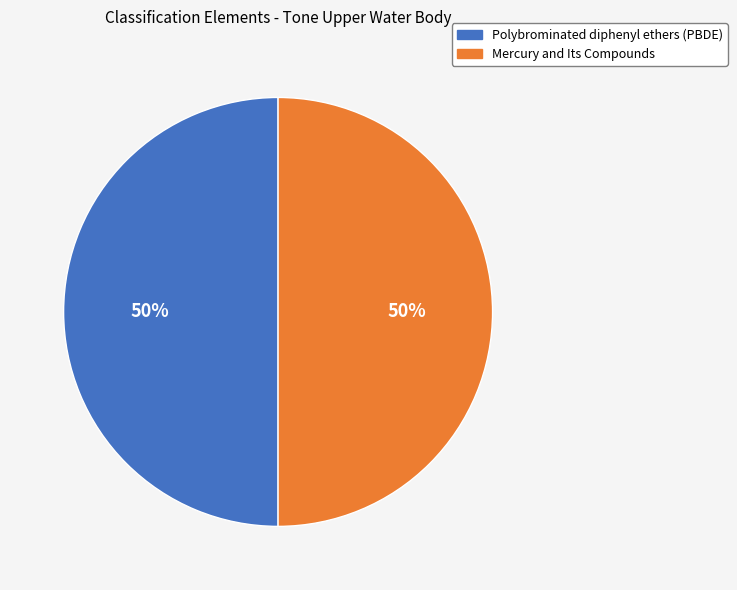

What is the ratio of the value at Mercury and Its Compounds to the value at Polybrominated diphenyl ethers (PBDE)?

1.0